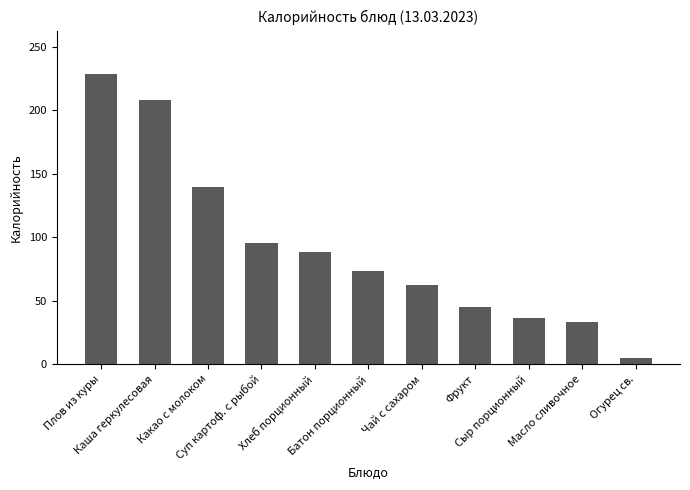

What value does the data have at Сыр порционный?

36.2